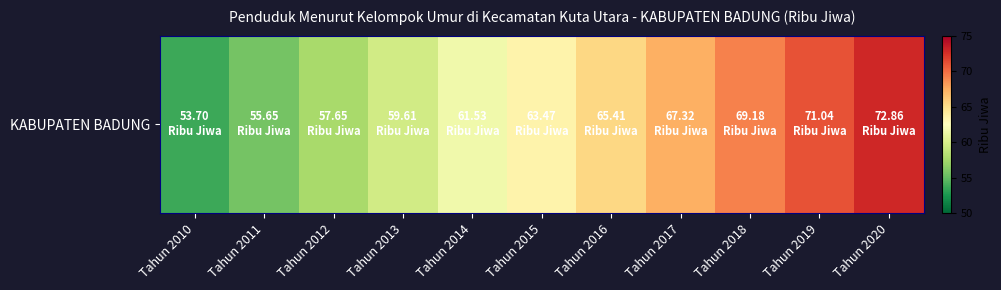

What is the difference between the maximum and minimum values?

19.2